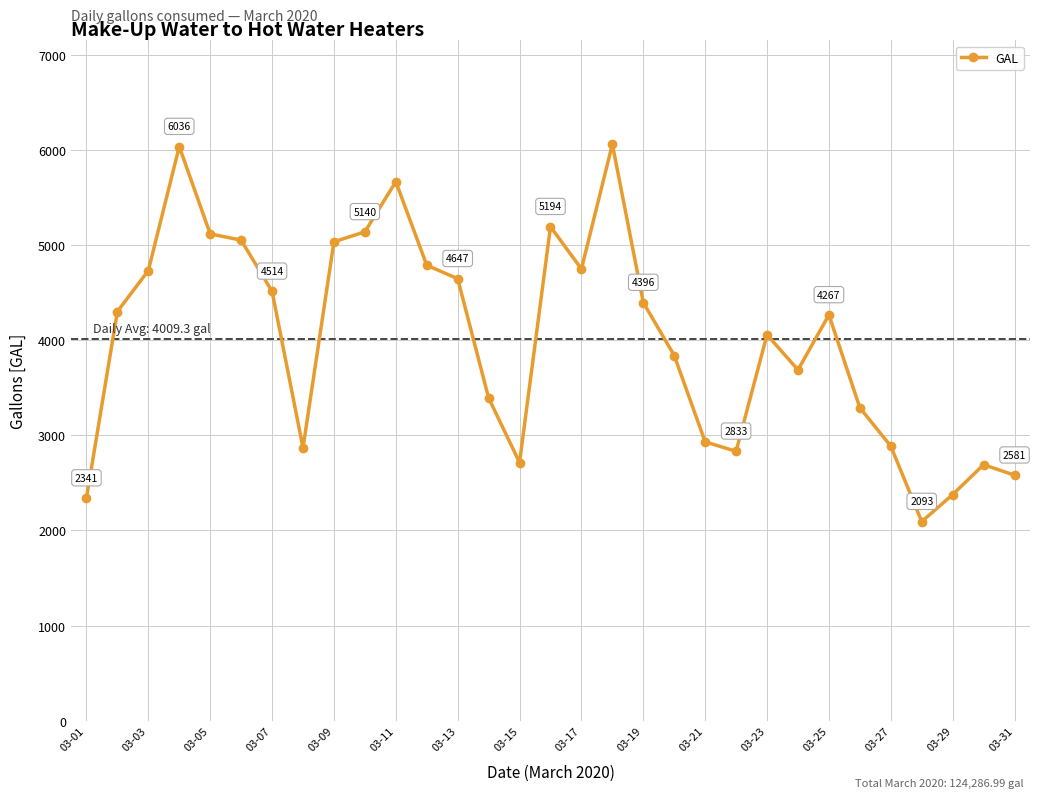

What is the smallest value displayed?

2093.5